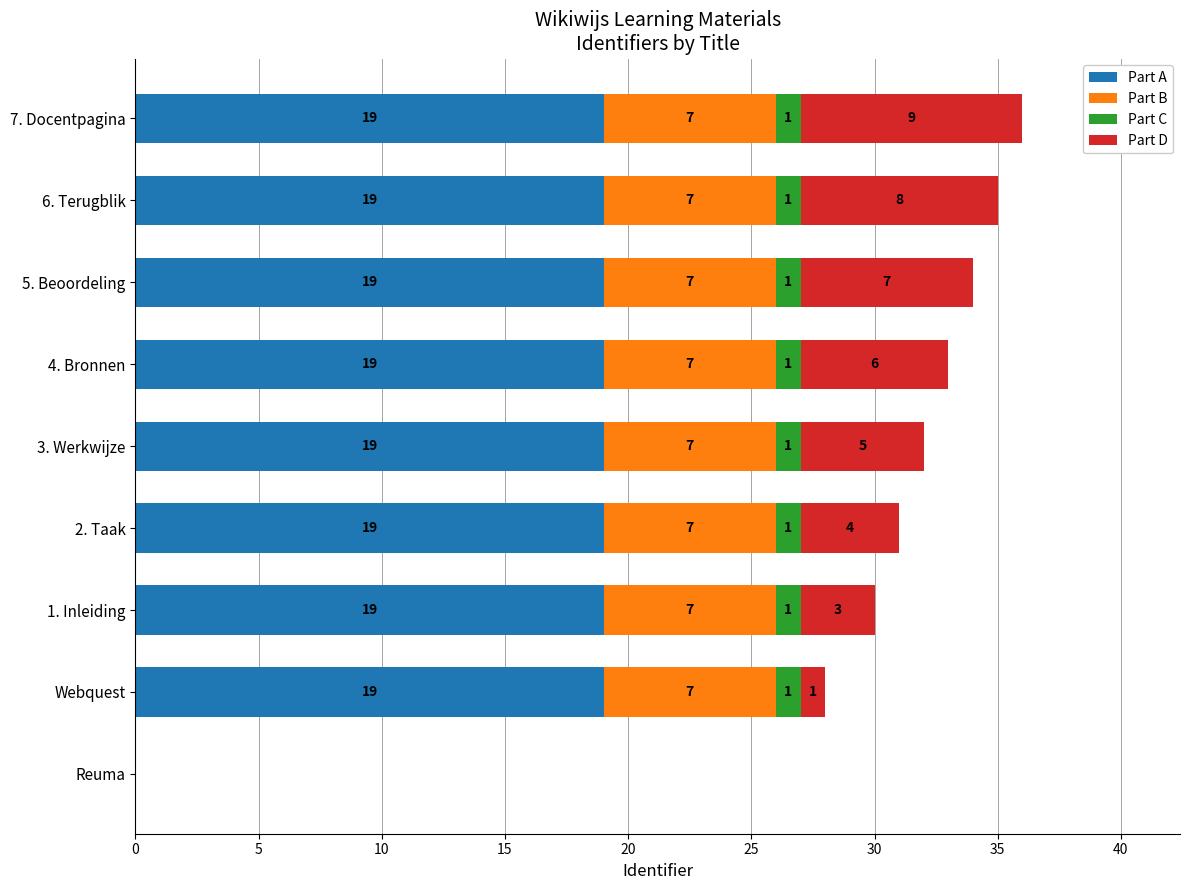

At which category is the sum across all series the highest?

7. Docentpagina